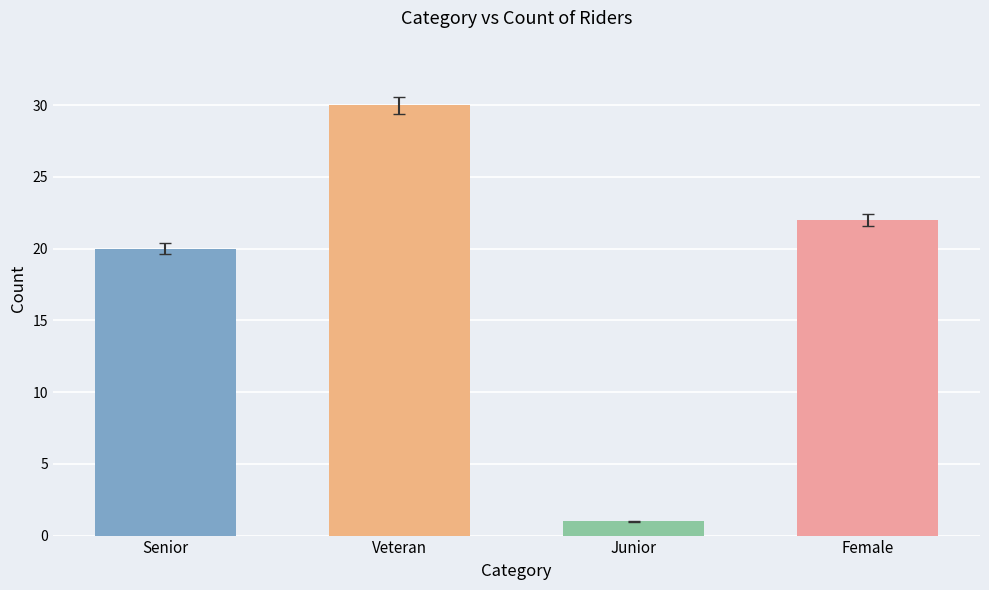

Approximately how many times larger is the value at Veteran compared to Female?

1.4